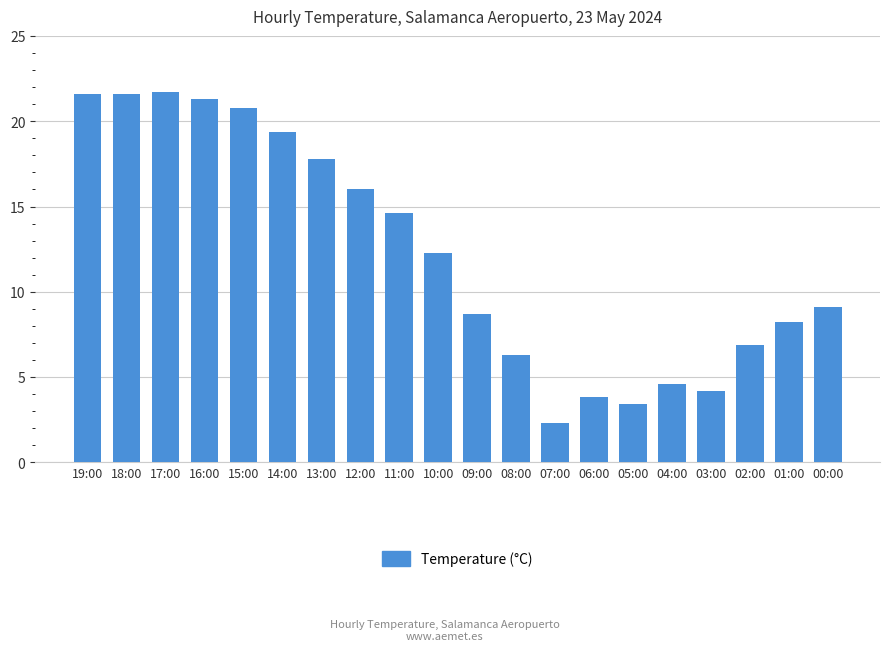

At which label does the data first exceed 12?

19:00